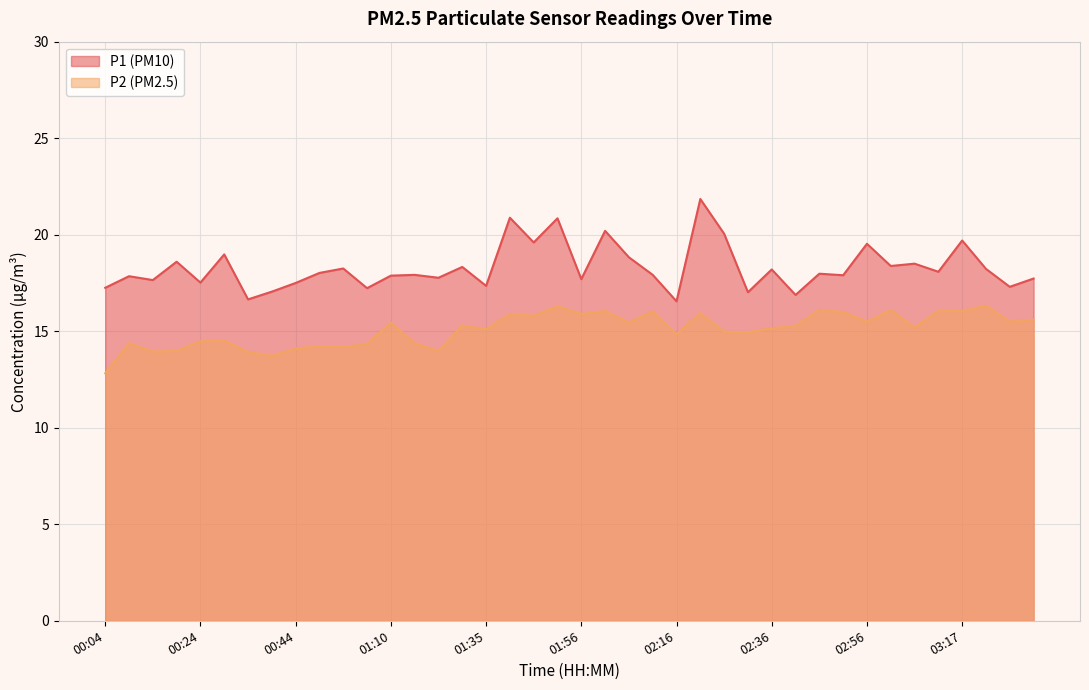

At how many categories does at least one series exceed 16?

40